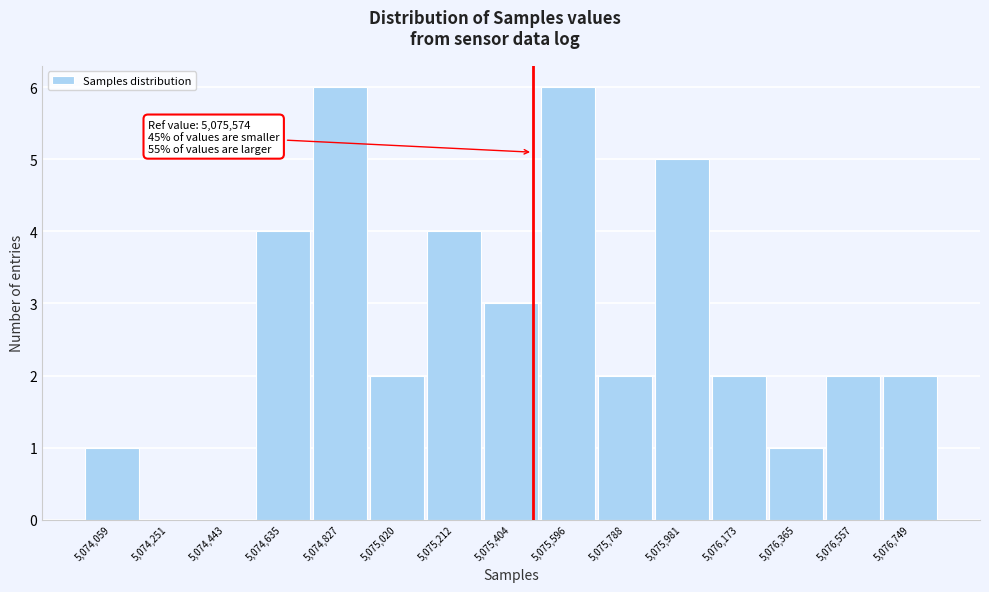

Reading left to right, extract all data points from this chart.

5,074,059=1	5,074,251=0	5,074,443=0	5,074,635=4	5,074,827=6	5,075,020=2	5,075,212=4	5,075,404=3	5,075,596=6	5,075,788=2	5,075,981=5	5,076,173=2	5,076,365=1	5,076,557=2	5,076,749=2